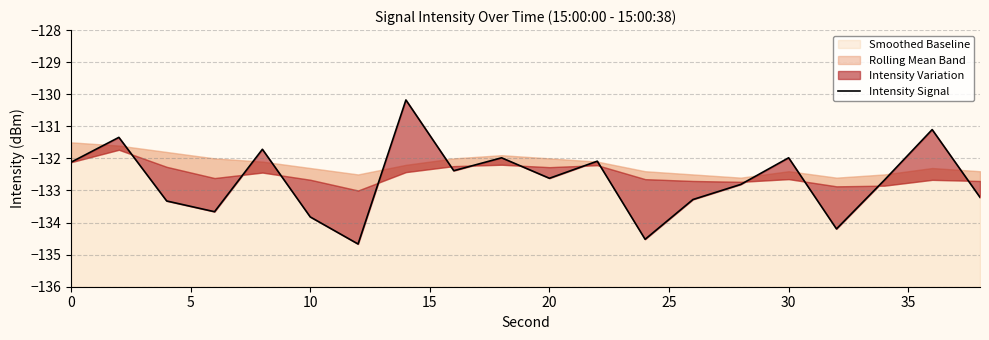

The value at 17 is -35.3. True or false?

False